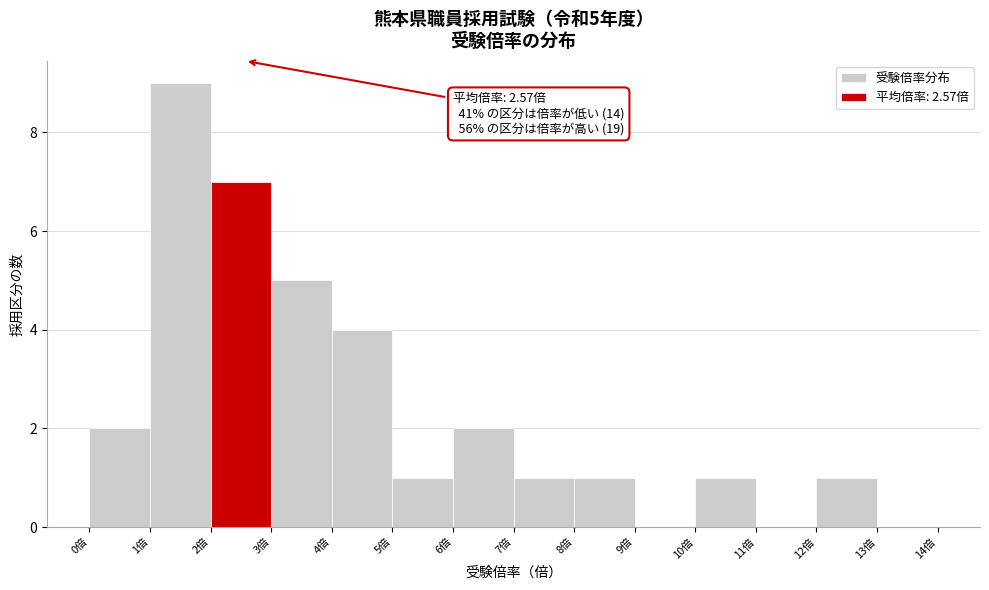

Which range on the x-axis has the tallest bar?

1 to 2